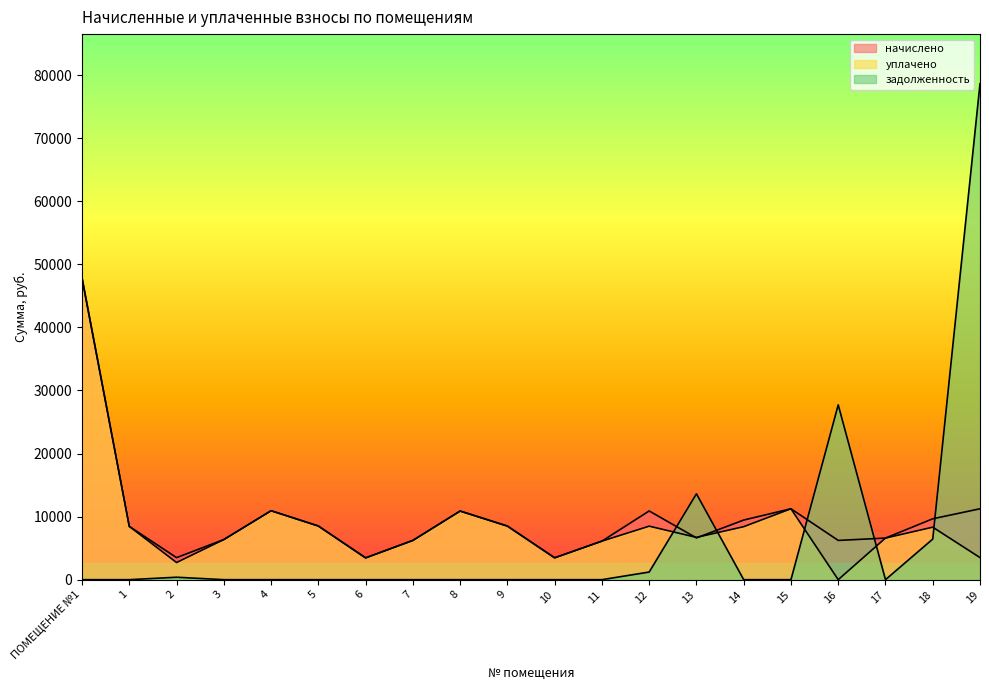

How many interior local peaks does the задолженность series have?

3